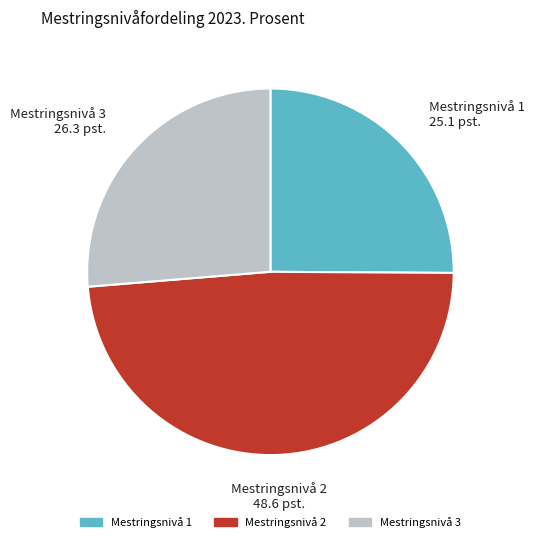

How many slices are in this pie chart?

3